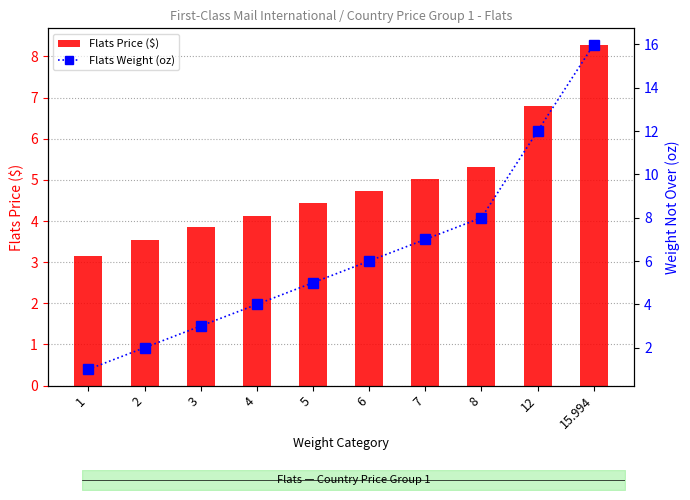

What is the difference between the highest and lowest values at 2?

1.5